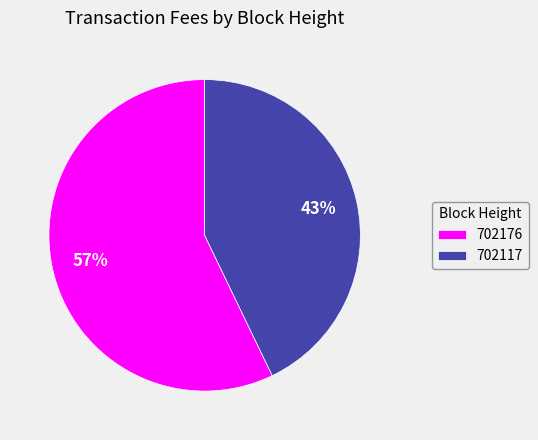

To the nearest percent, what is the combined percentage of 702117 and 702176?

100%